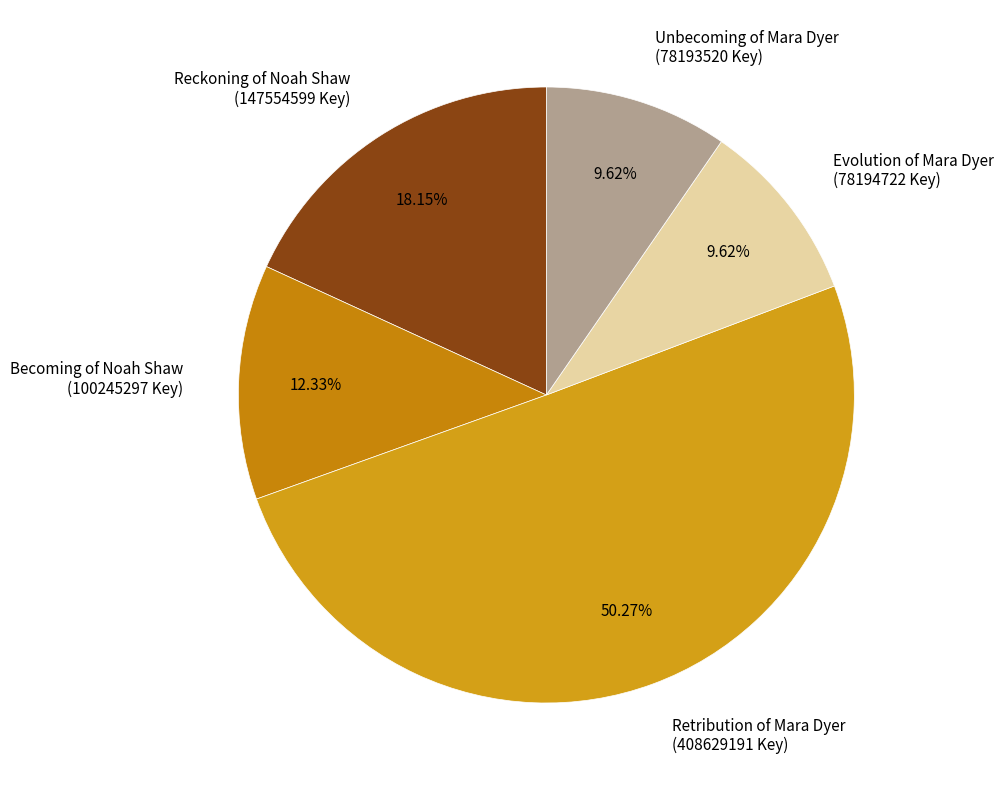

Count the number of slices in the pie.

5